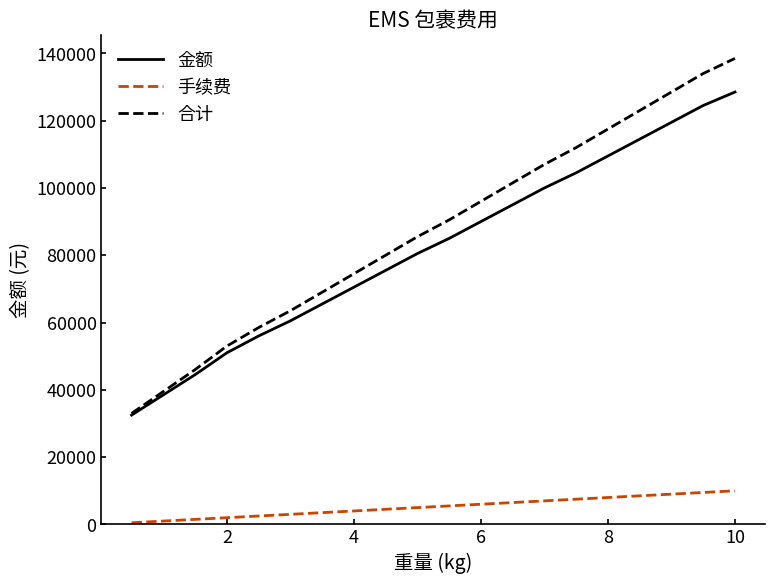

What is the minimum value for 金额?

32500